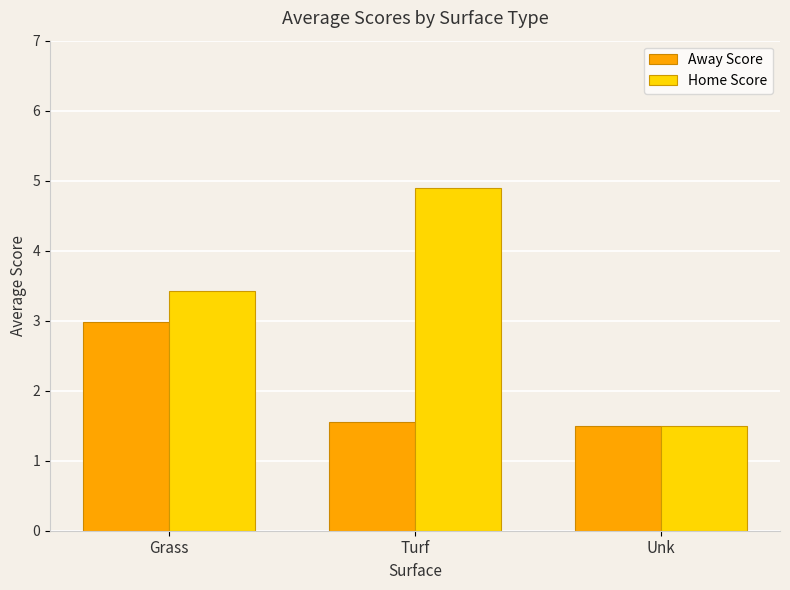

The value of Away Score at Turf is 0.3. True or false?

False